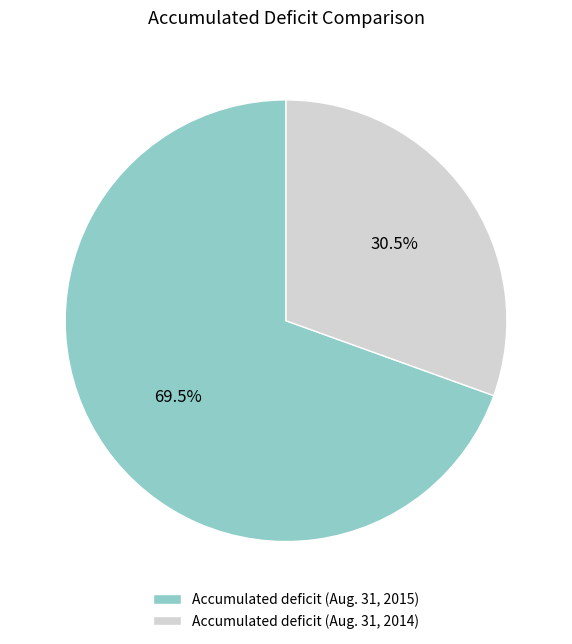

Between Accumulated deficit (Aug. 31, 2015) and Accumulated deficit (Aug. 31, 2014), which is larger?

Accumulated deficit (Aug. 31, 2015)